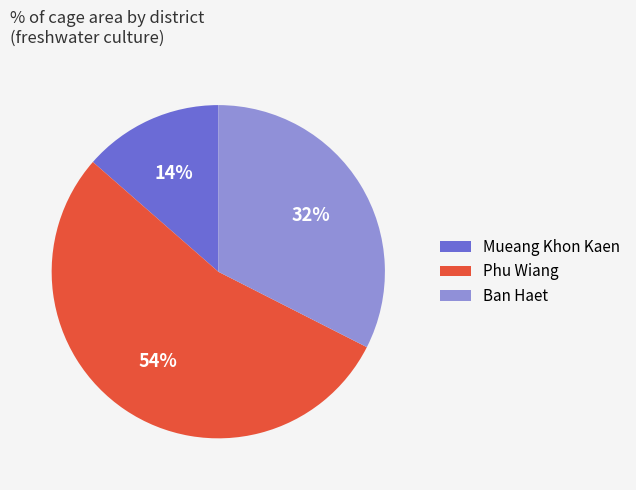

Rank the categories by value from lowest to highest.

Mueang Khon Kaen, Ban Haet, Phu Wiang